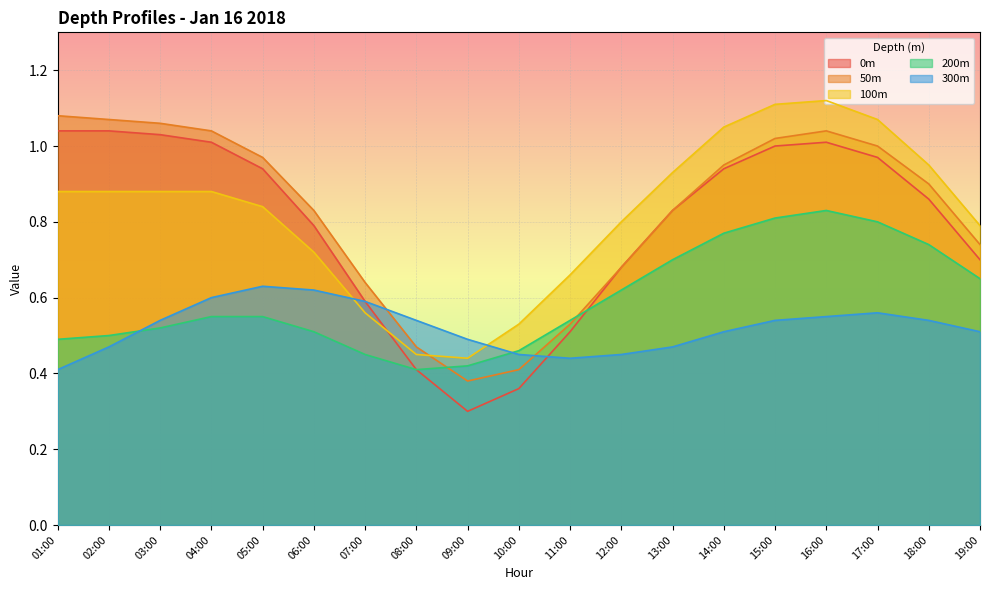

Where do 100m and 300m first cross each other?

06:00 and 07:00